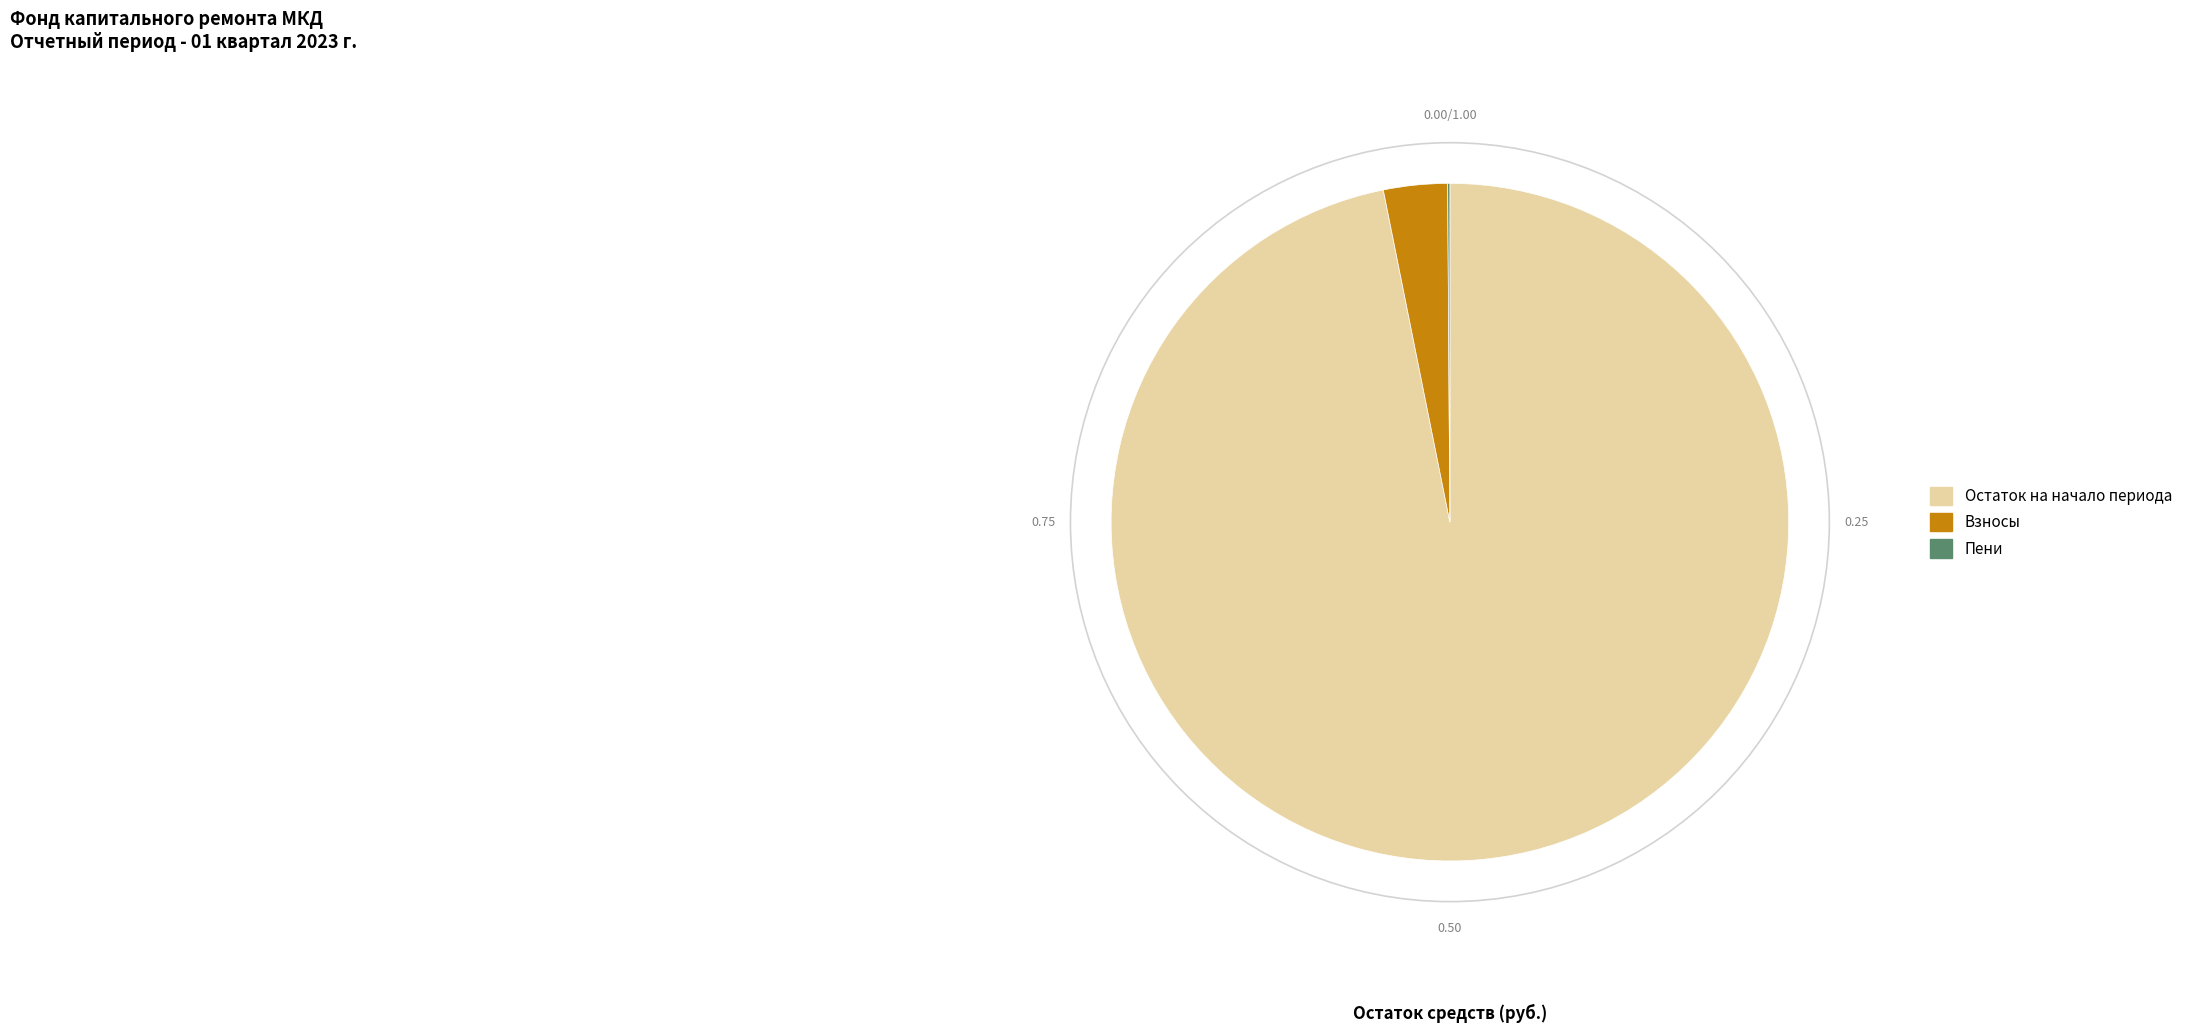

Does any single category account for the majority?

Yes